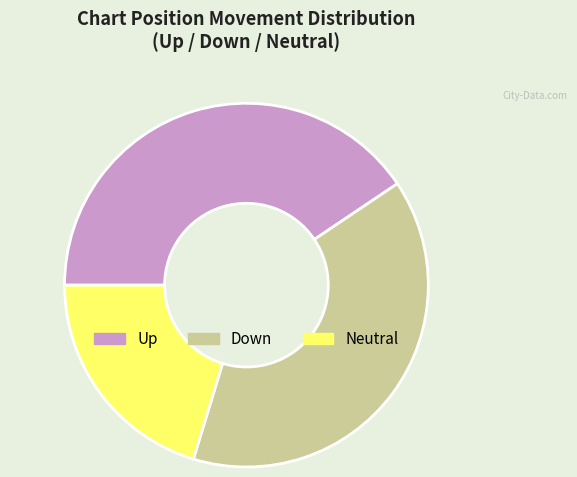

How many segments does this pie chart have?

3